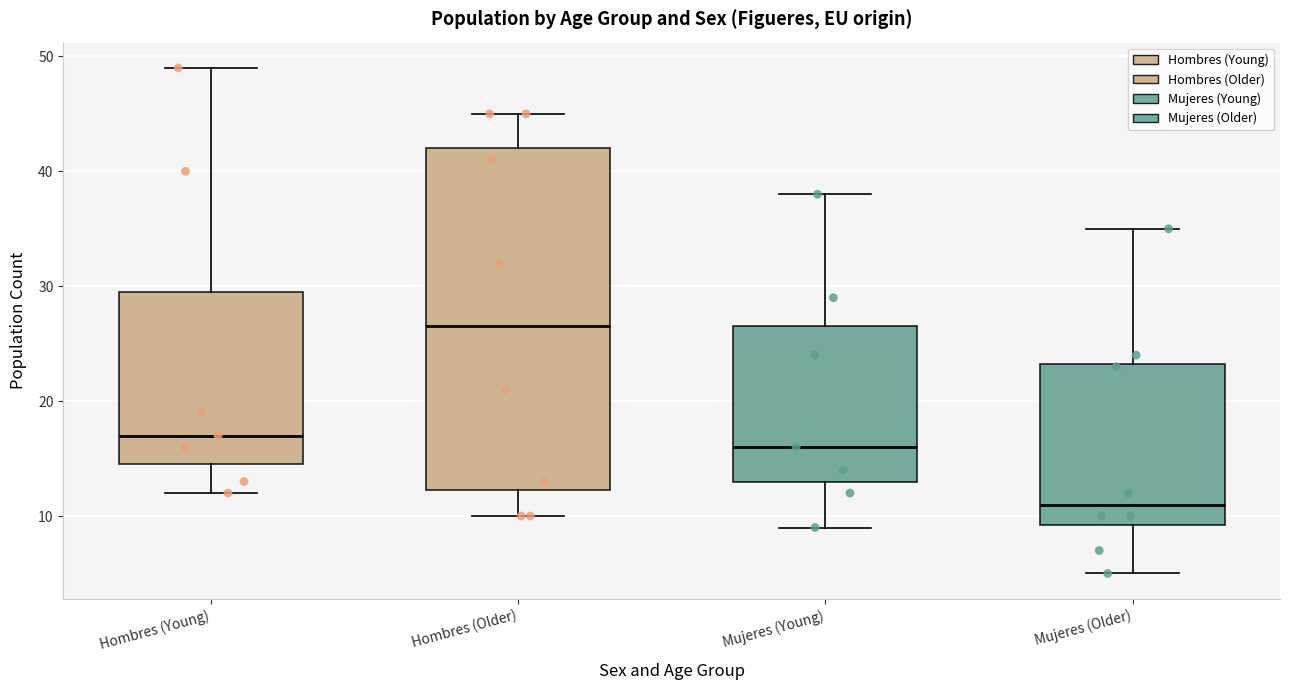

Which box's median line is the highest?

Hombres (Older)